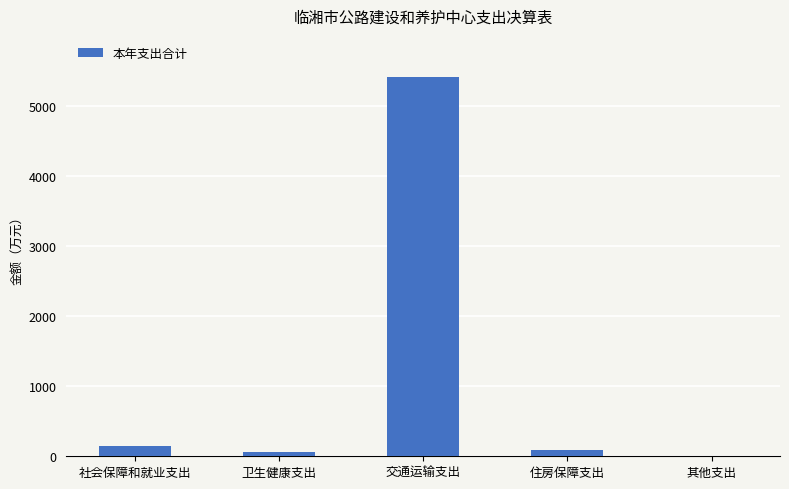

The chart shows a value of 1563.9 at 交通运输支出. True or false?

False